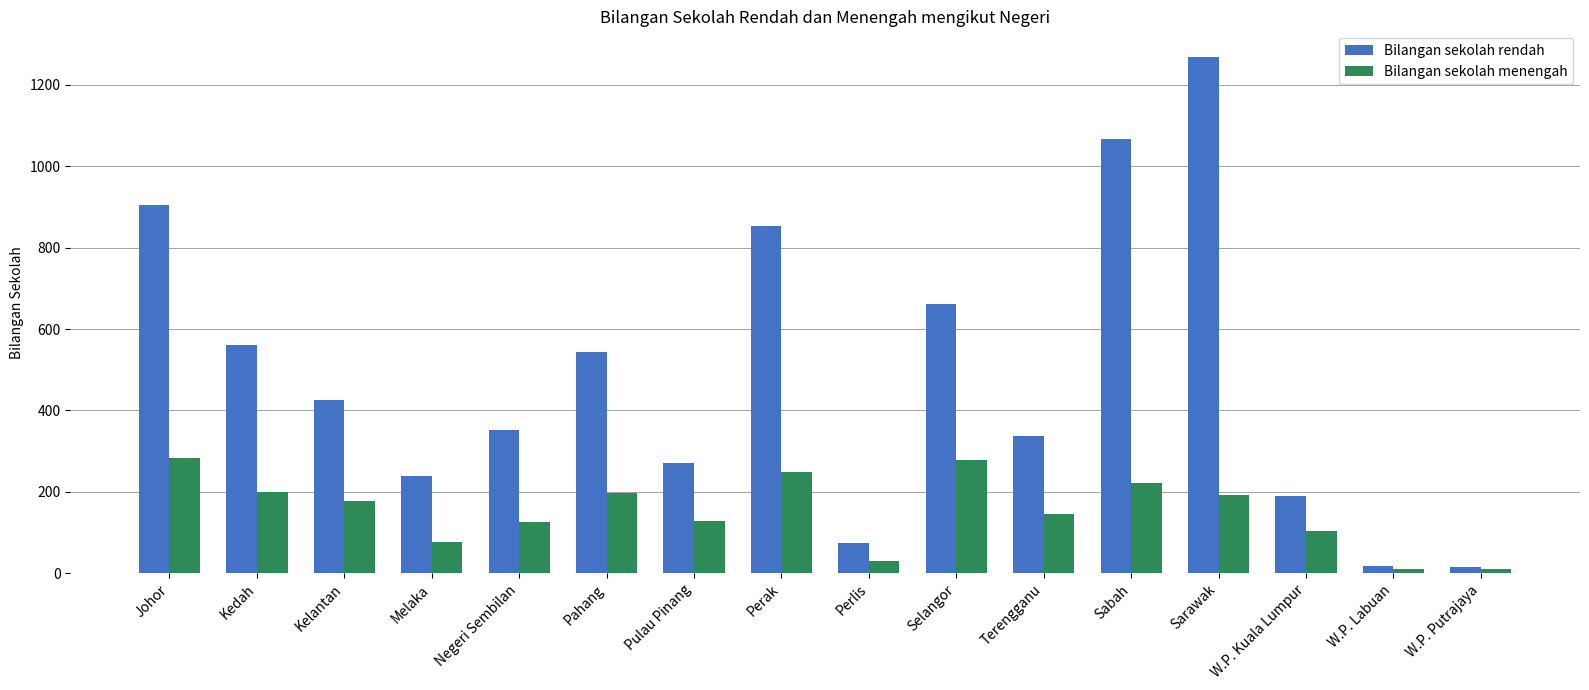

What is the value of the Bilangan sekolah rendah bar at the 1st from the left?

906